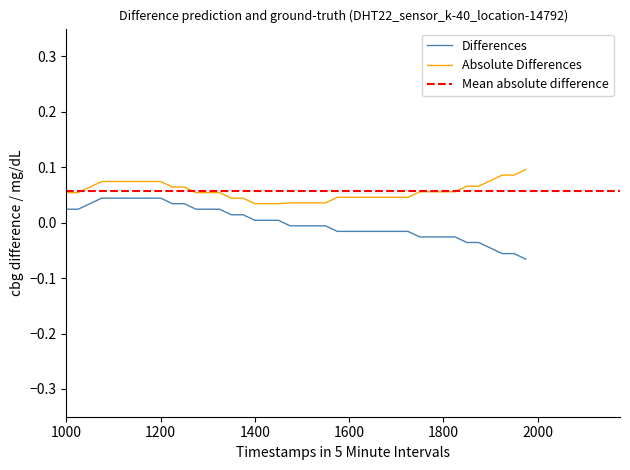

At which label does the data first exceed 0?

1000